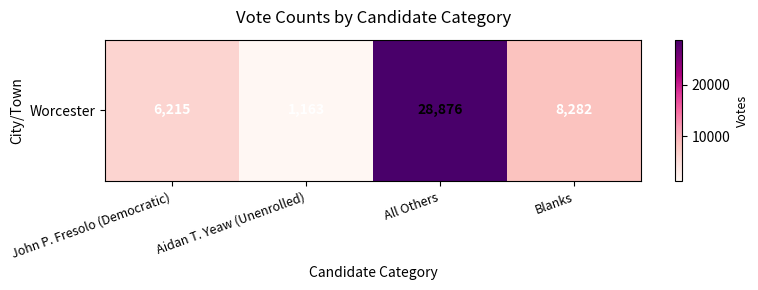

List the labels in order of value, smallest first.

Aidan T. Yeaw (Unenrolled), John P. Fresolo (Democratic), Blanks, All Others